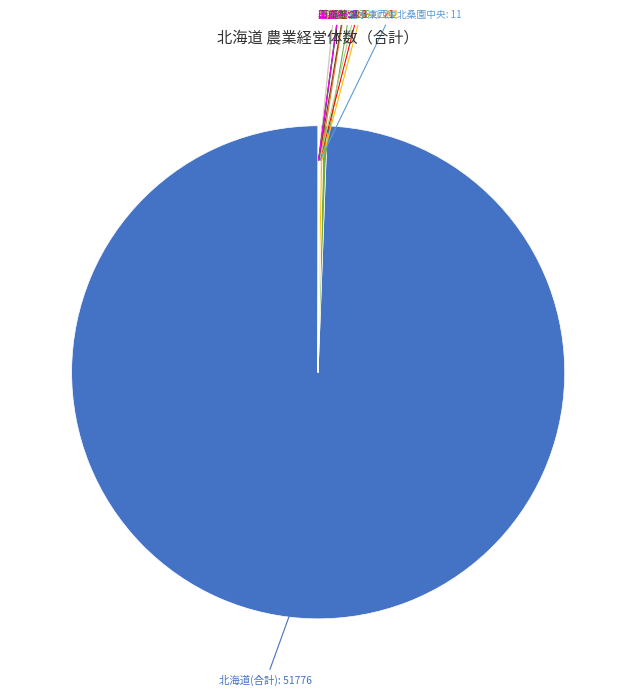

Is there a majority slice in this chart?

Yes